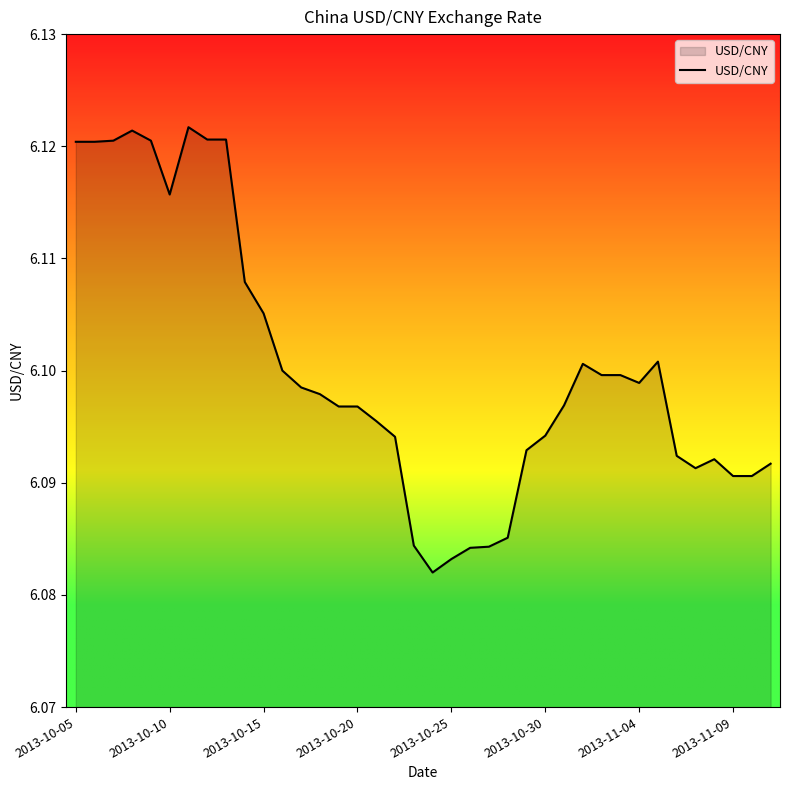

What is the greatest value displayed?

6.1